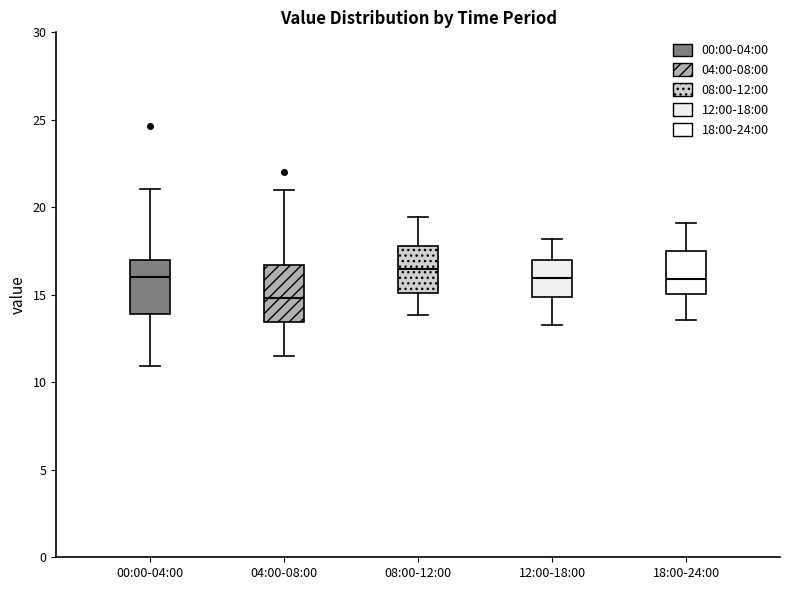

Reading left to right, transcribe this box plot: for each box, give where its median line is, the range the box spans, and where its two whiskers end, as read against the y-axis. The values are not printed on the chart, so give them approximately, as read against the axis.

00:00-04:00: median 16.0, box 14.0 to 17.0, whiskers 11.0 to 21.0
04:00-08:00: median 15.0, box 13.5 to 16.5, whiskers 11.5 to 21.0
08:00-12:00: median 16.5, box 15.0 to 18.0, whiskers 14.0 to 19.5
12:00-18:00: median 16.0, box 15.0 to 17.0, whiskers 13.5 to 18.0
18:00-24:00: median 16.0, box 15.0 to 17.5, whiskers 13.5 to 19.0